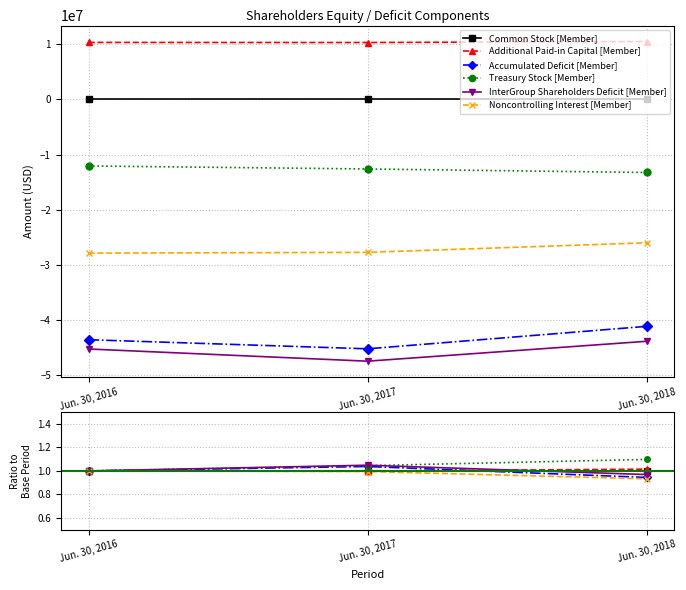

What are all the series names shown in the legend?

Common Stock [Member], Additional Paid-in Capital [Member], Accumulated Deficit [Member], Treasury Stock [Member], InterGroup Shareholders Deficit [Member], Noncontrolling Interest [Member]